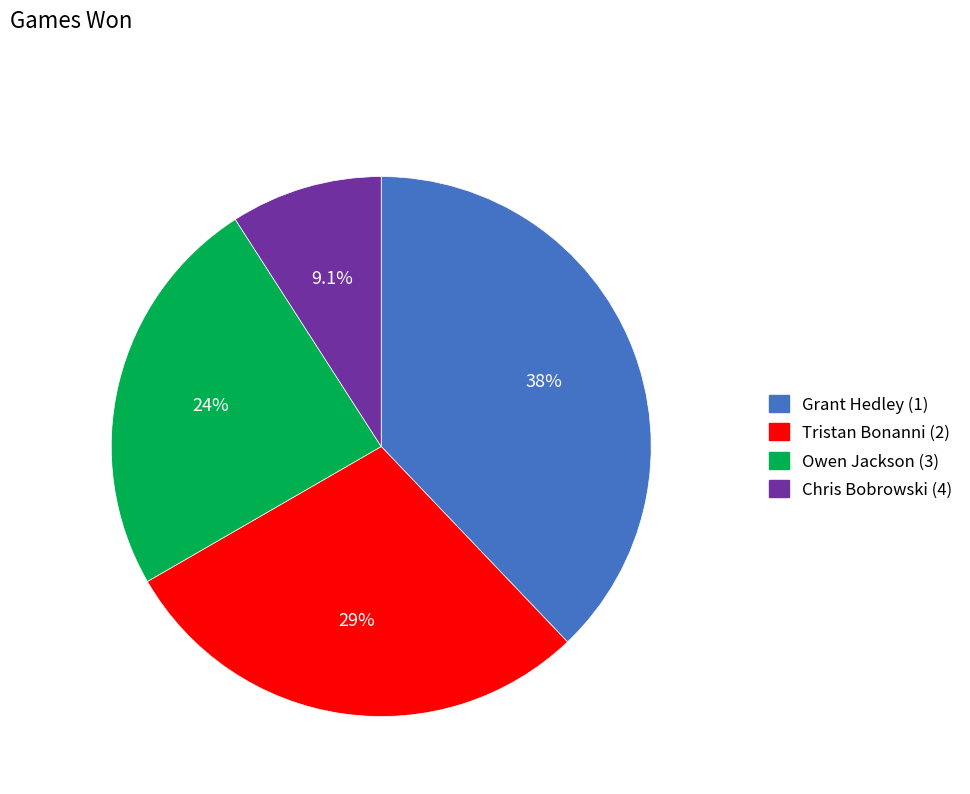

Rank the categories by value from highest to lowest.

Grant Hedley (1), Tristan Bonanni (2), Owen Jackson (3), Chris Bobrowski (4)